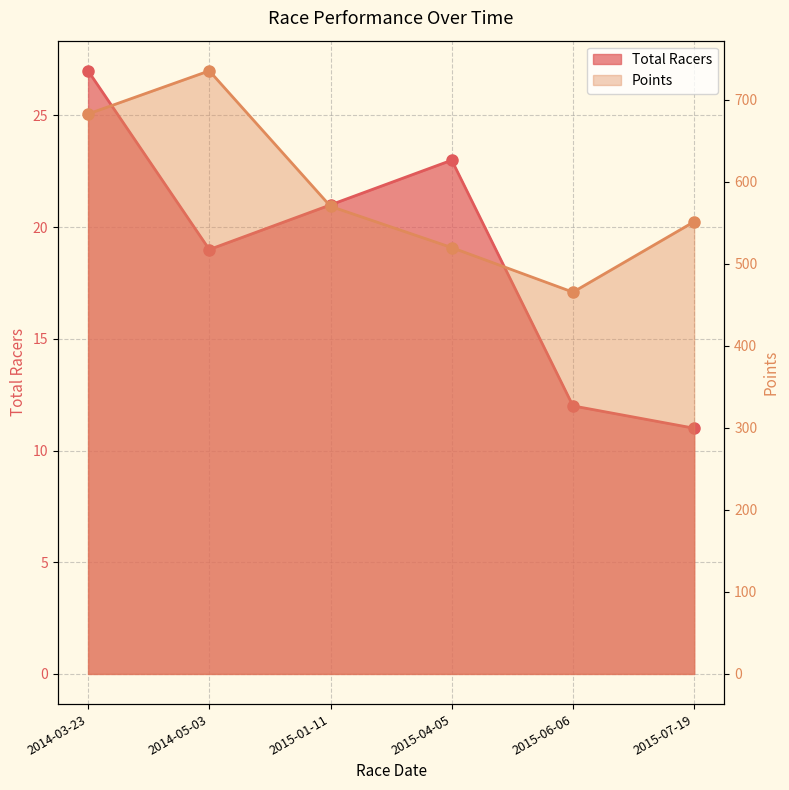

Between 2014-03-23 and 2014-05-03, which is larger?

2014-03-23